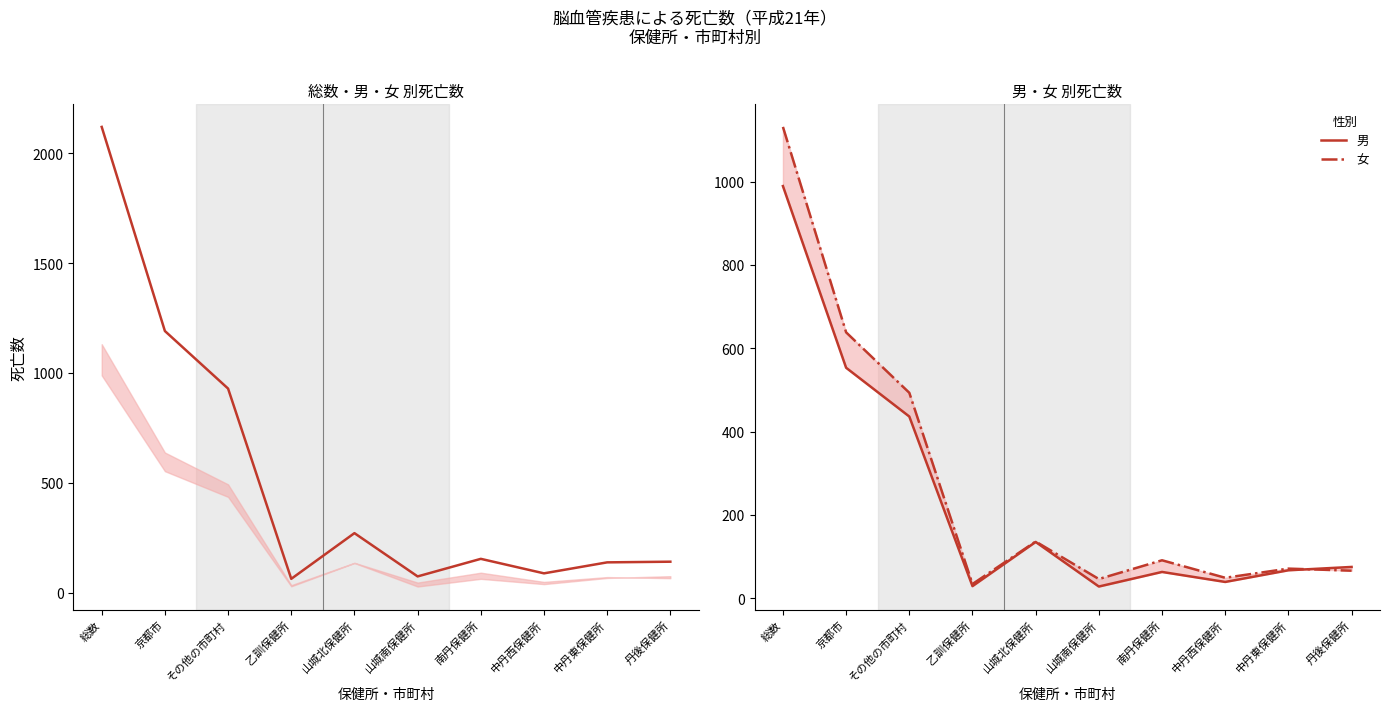

What is the difference between the highest and lowest values at 中丹西保健所?

49